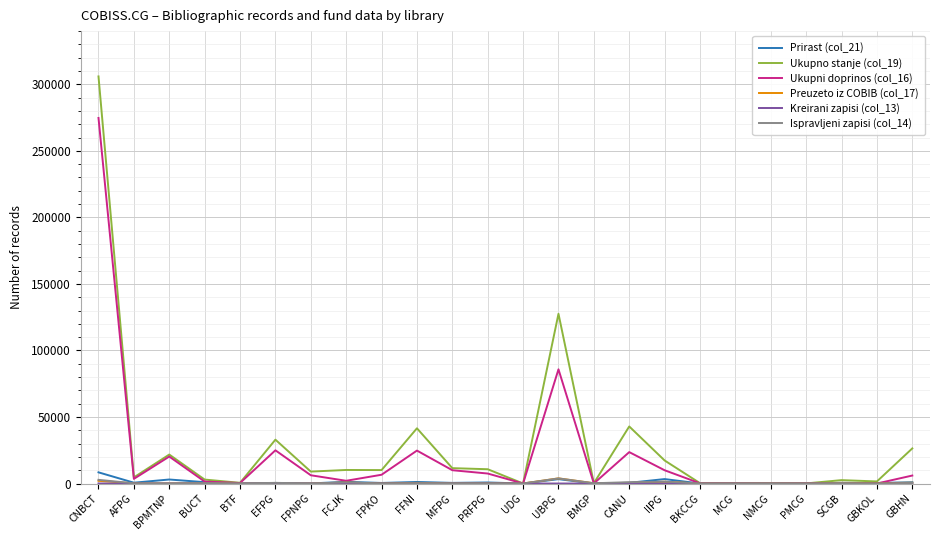

What is the difference between the Ispravljeni zapisi (col_14) values at UDG and PRFPG?

92